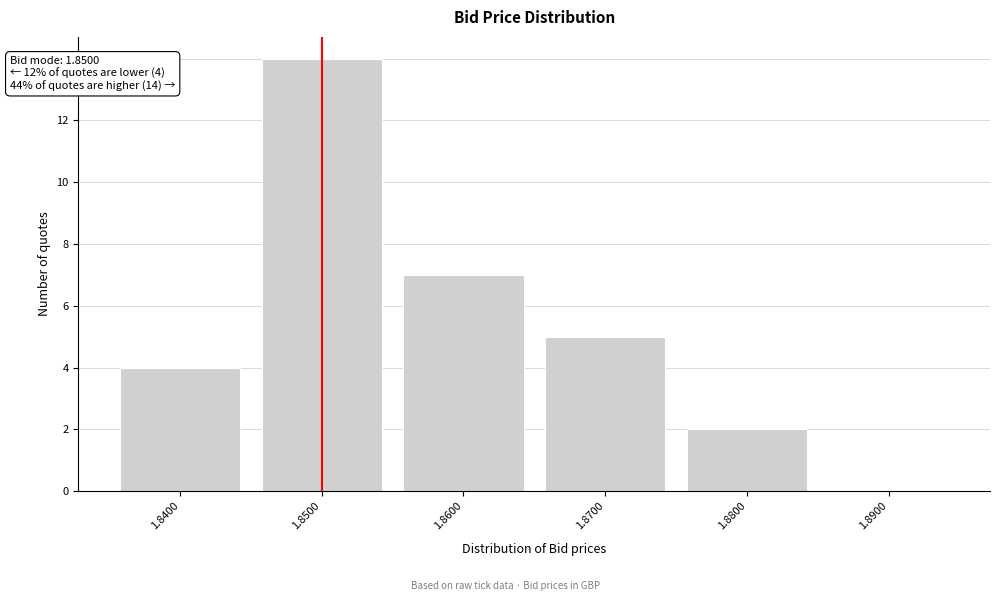

Which range on the x-axis has the tallest bar?

1.845 to 1.855